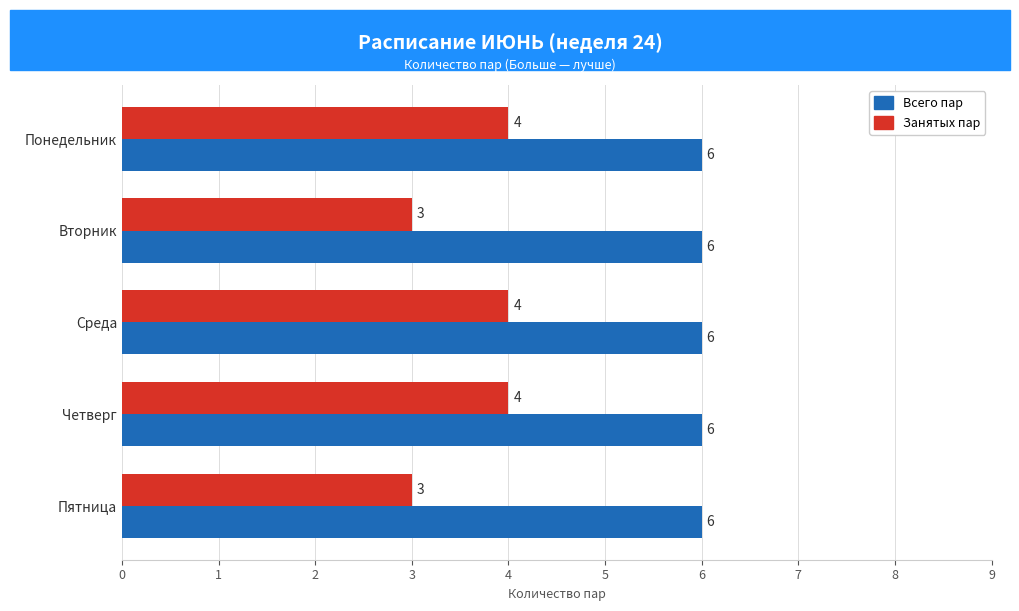

What is the lowest value of the Занятых пар series?

3